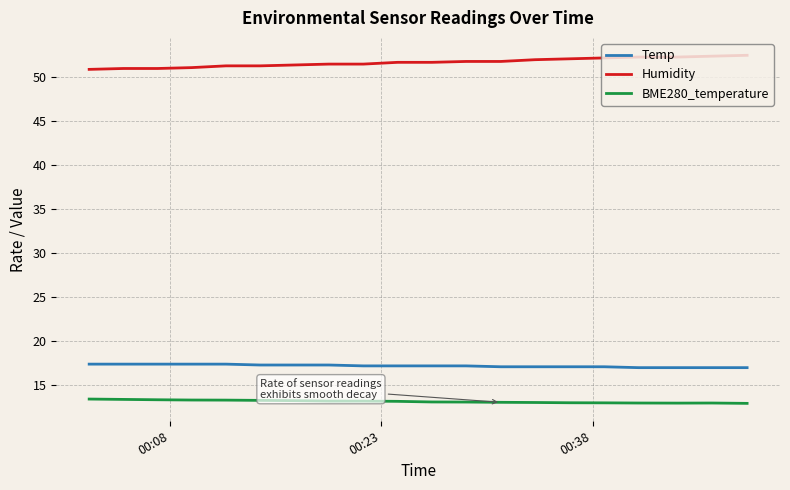

True or false: BME280_temperature and Temp intersect in this chart.

False